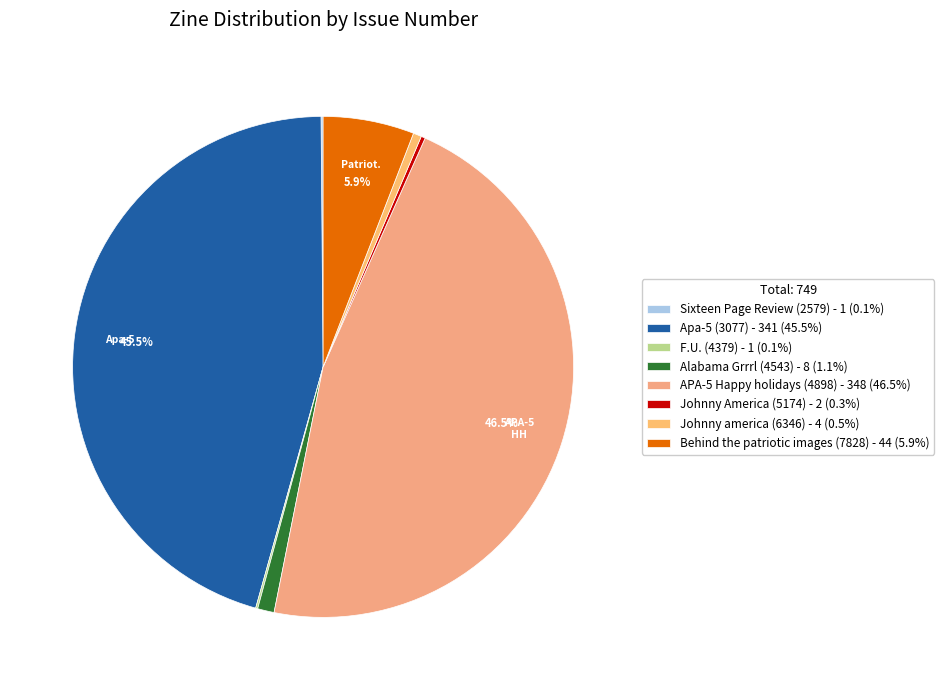

Do Alabama Grrrl (4543) and Apa-5 (3077) together represent more than half of the pie?

No